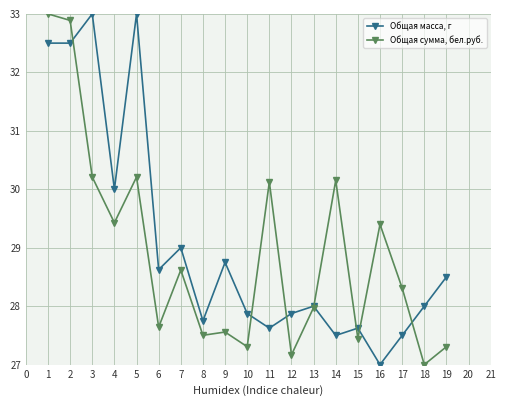

Where is the first local maximum for Общая масса, г?

3